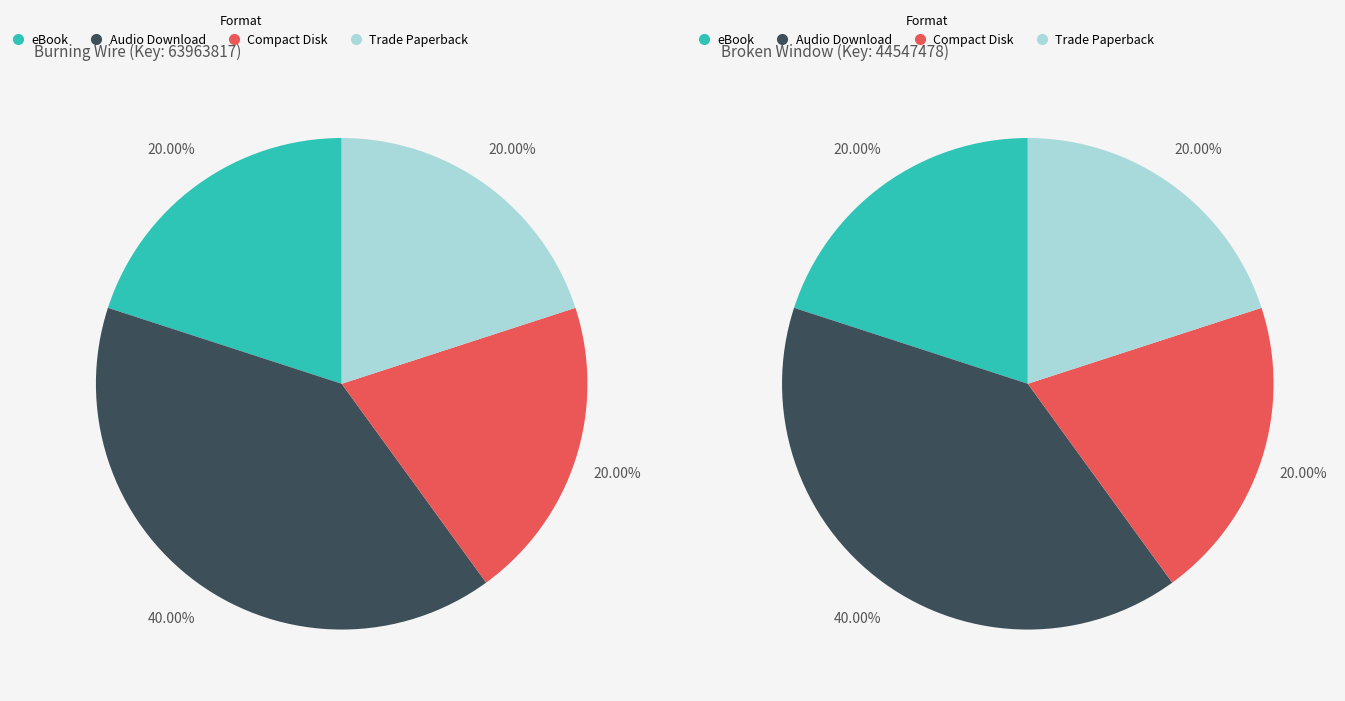

Is it true that Broken Window is 56% of the pie?

False